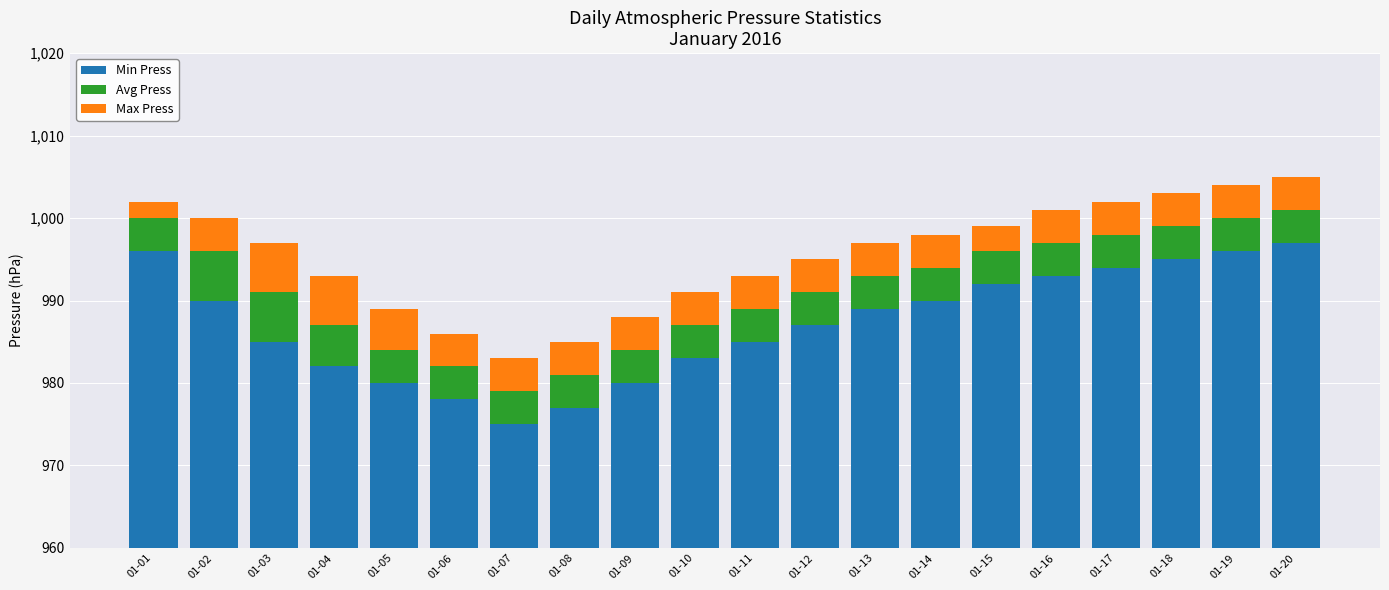

At how many categories does at least one series exceed 502?

20